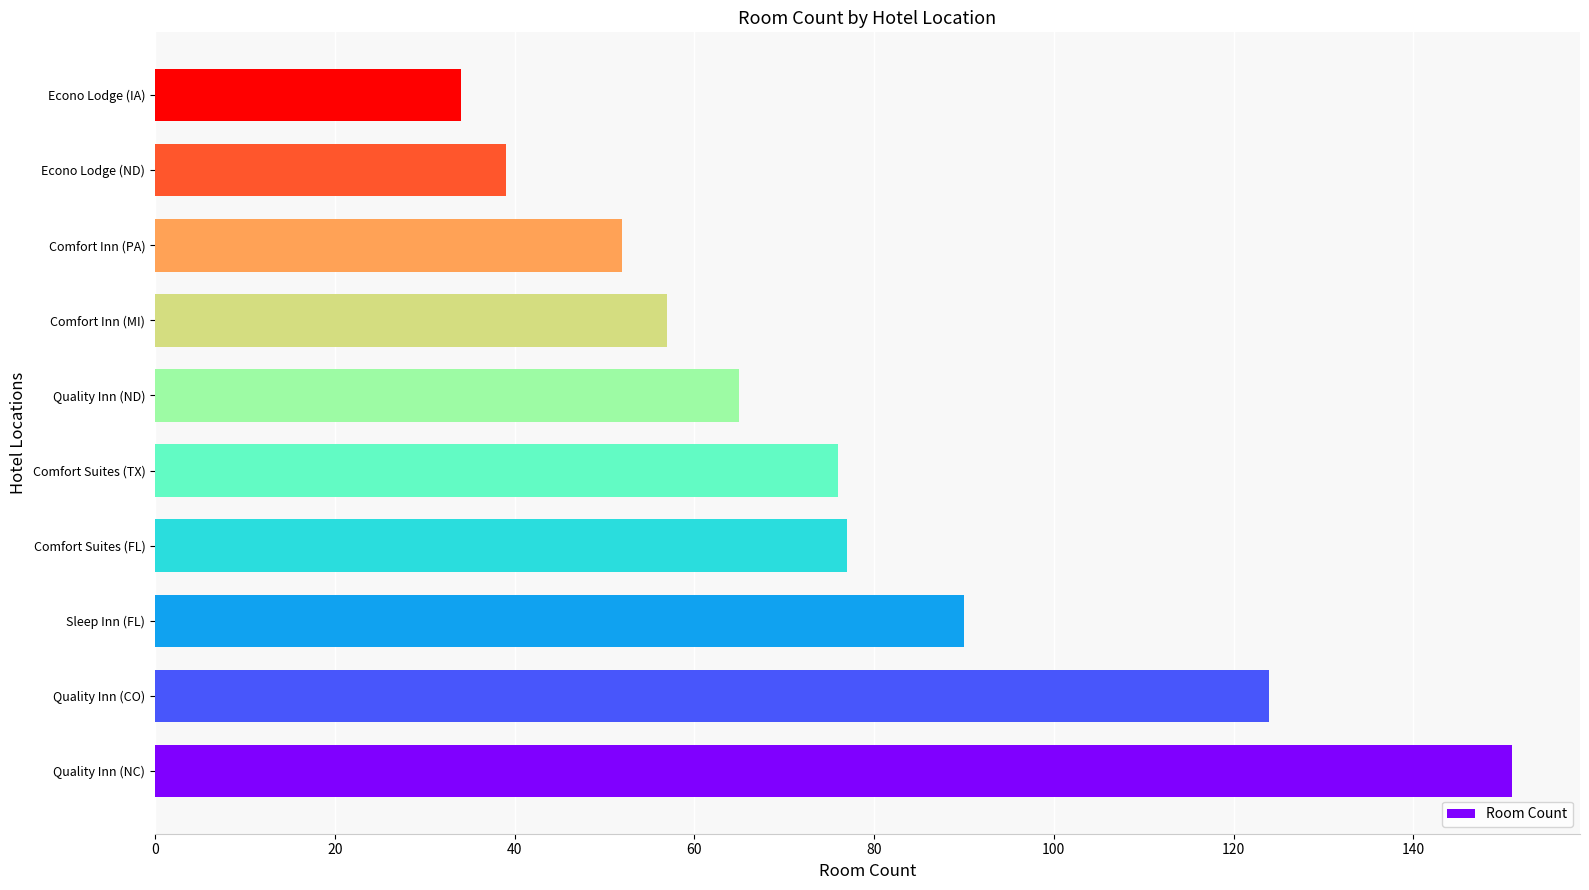

What is the greatest value displayed?

151